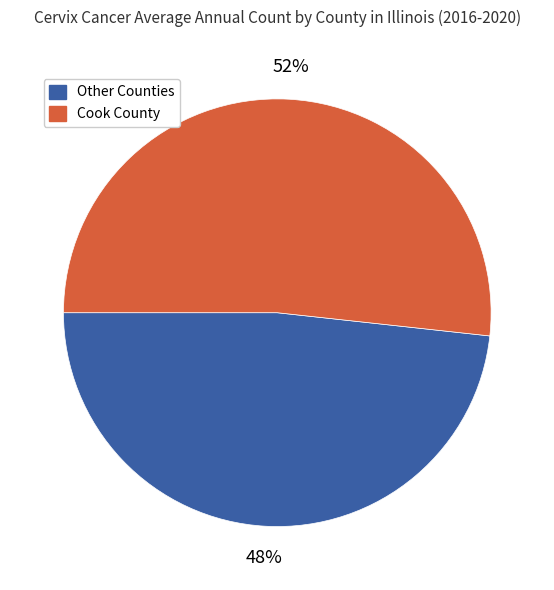

Which category accounts for the majority?

Cook County